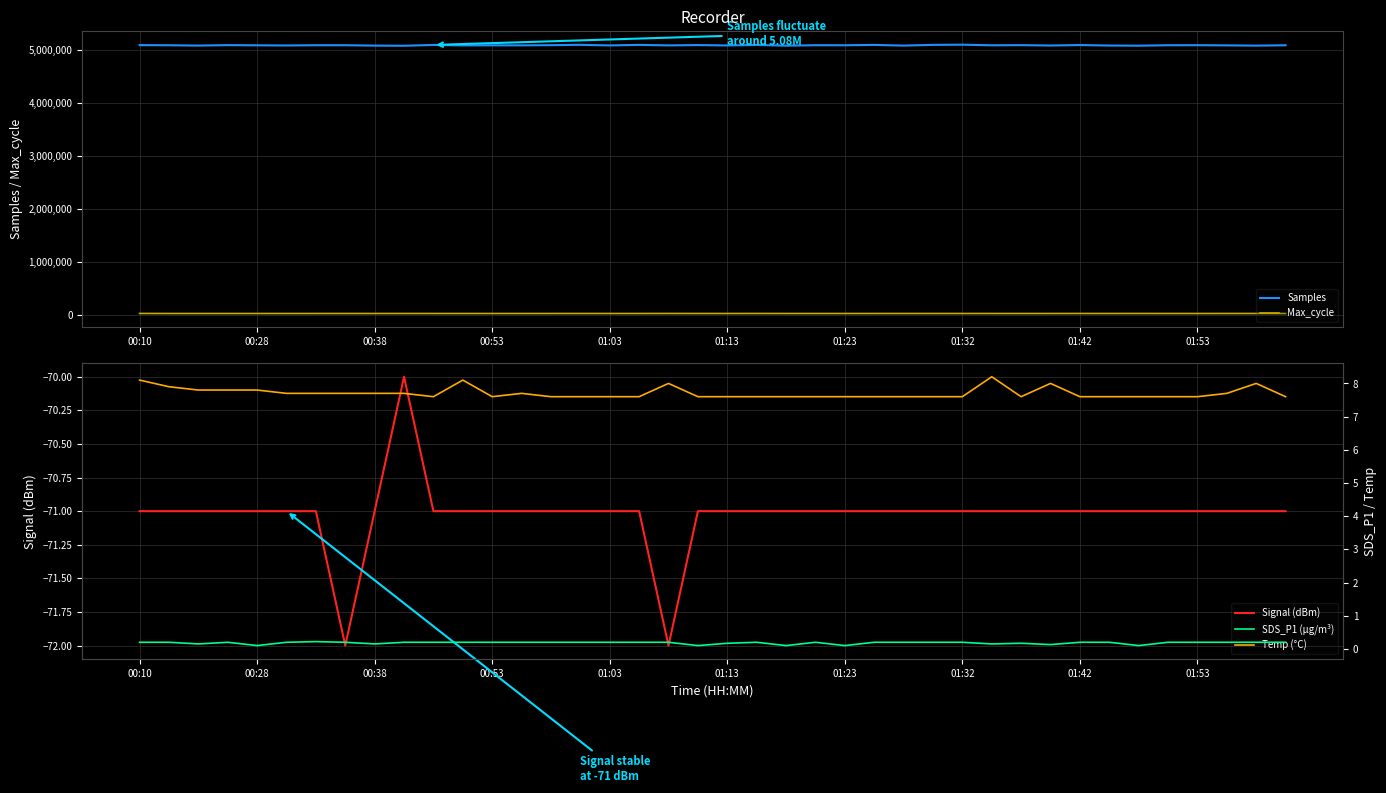

True or false: Samples and Max_cycle cross at least once.

False